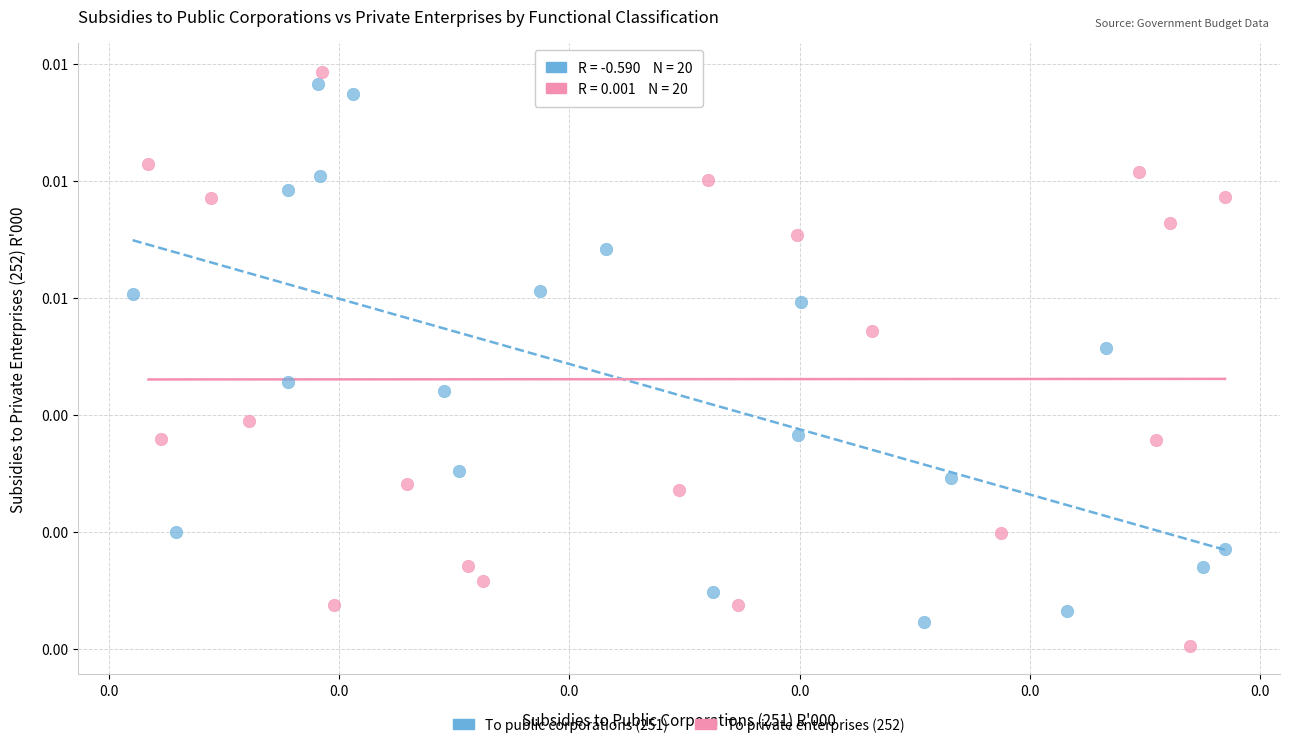

Which series contains the highest Y value?

To private enterprises (252)